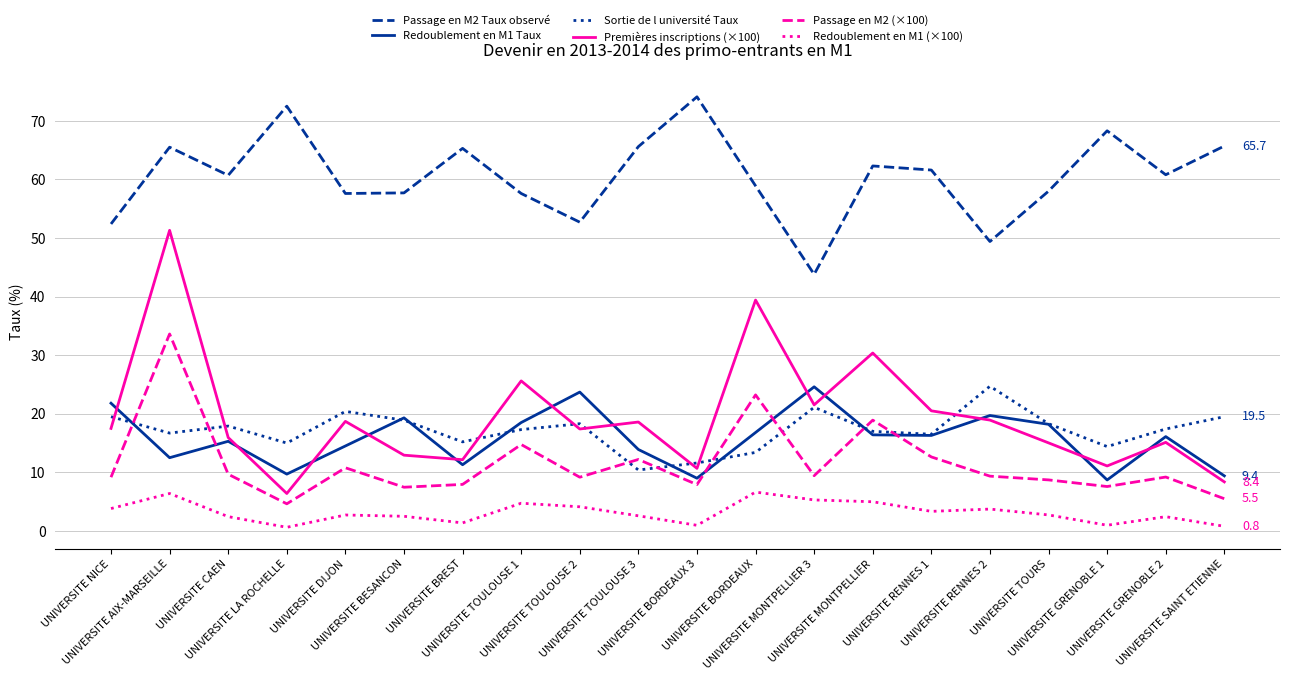

The value of Premières inscriptions (×100) at UNIVERSITE BESANCON is 12.9. True or false?

True